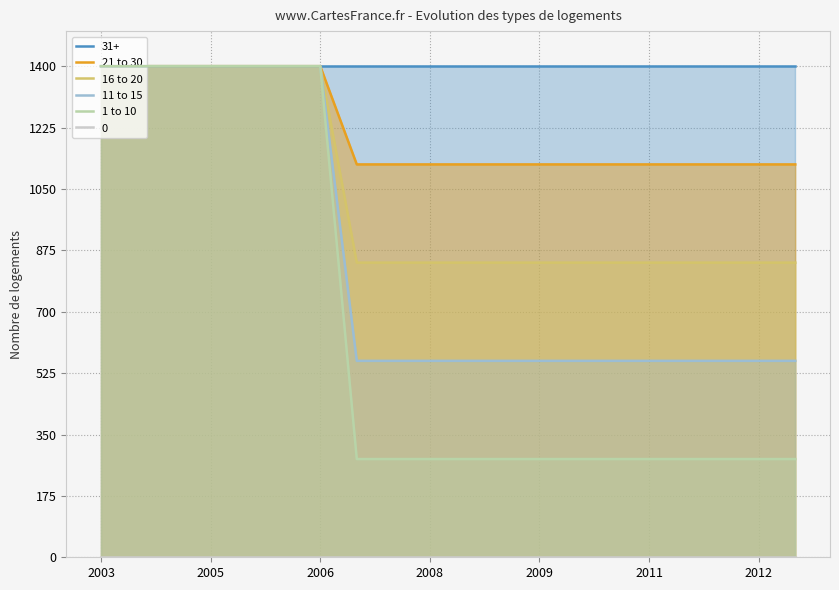

What is the lowest value of the 11 to 15 series?

560